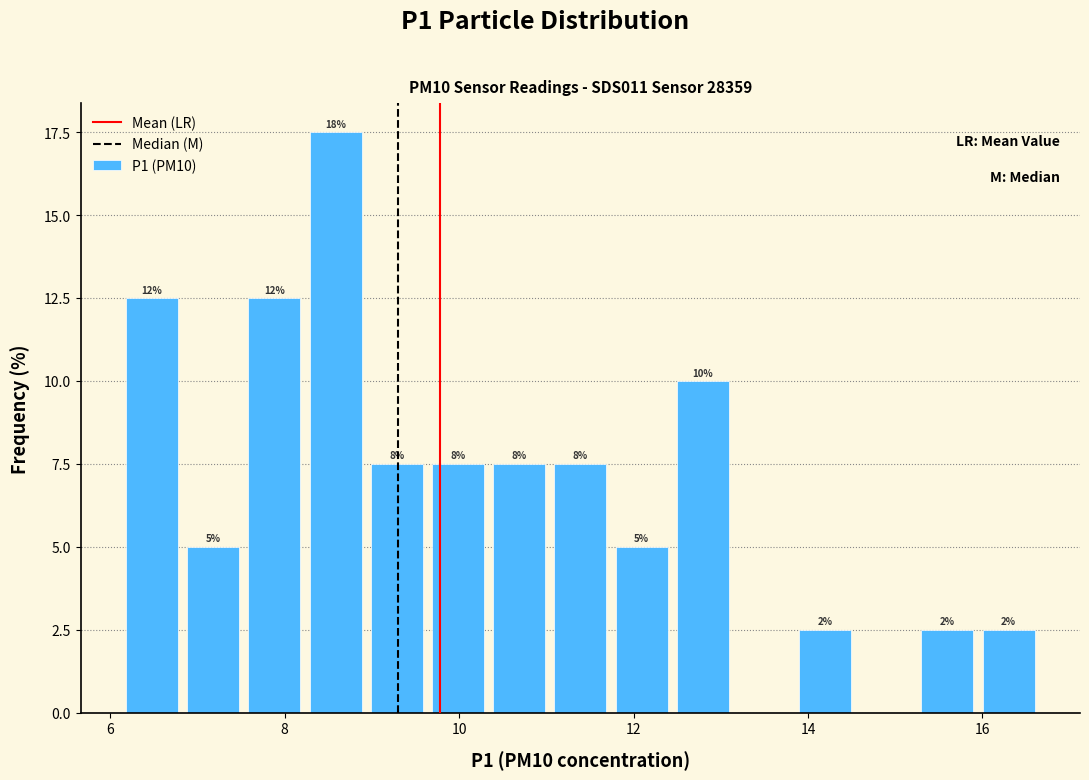

Read against the x-axis, roughly where is the centre of the tallest bar?

8.6